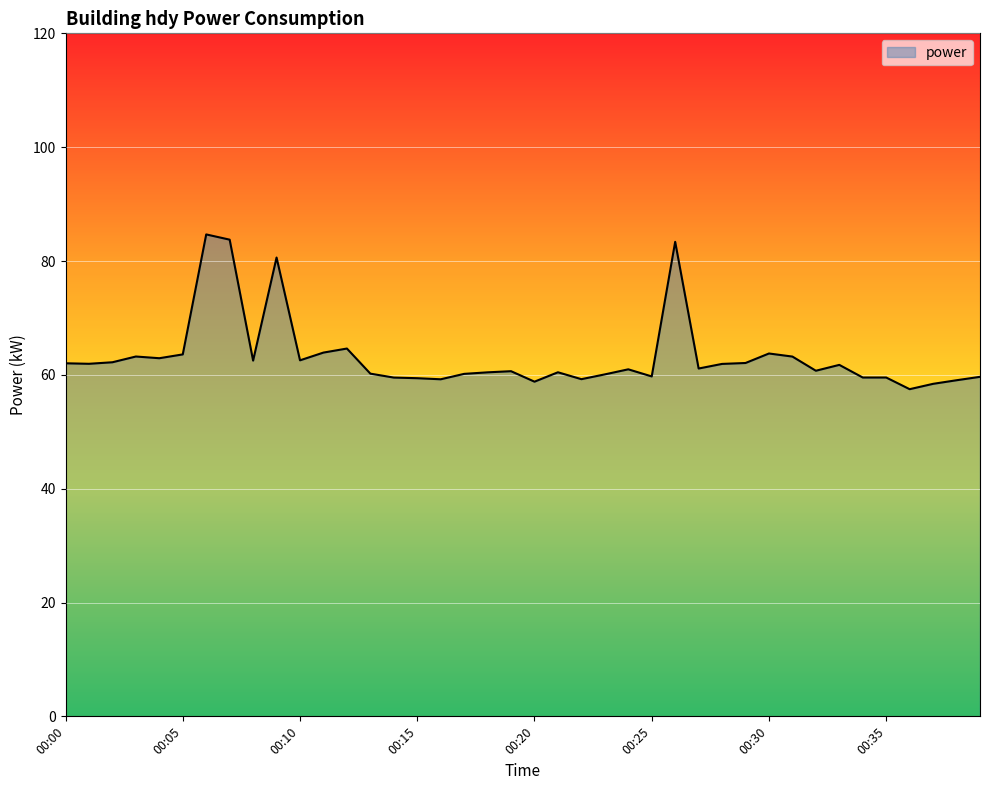

What is the difference between the maximum and minimum values?

27.2